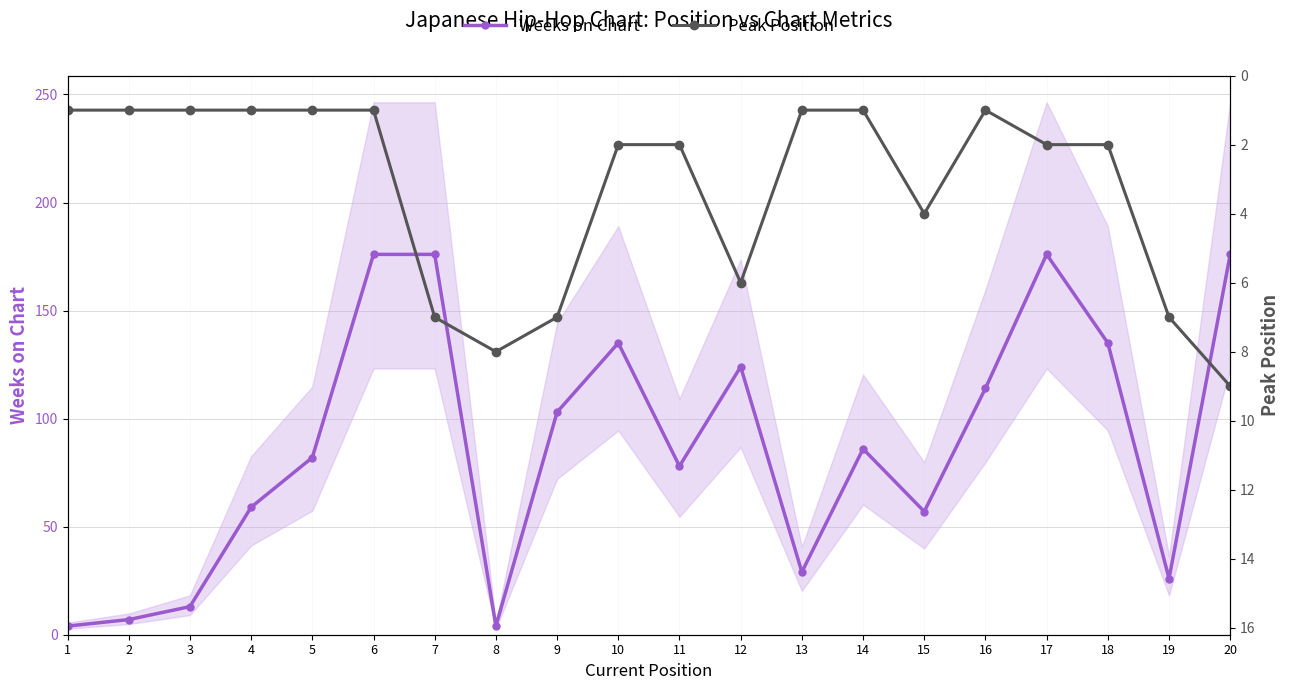

Between 3 and 6, which is larger?

6